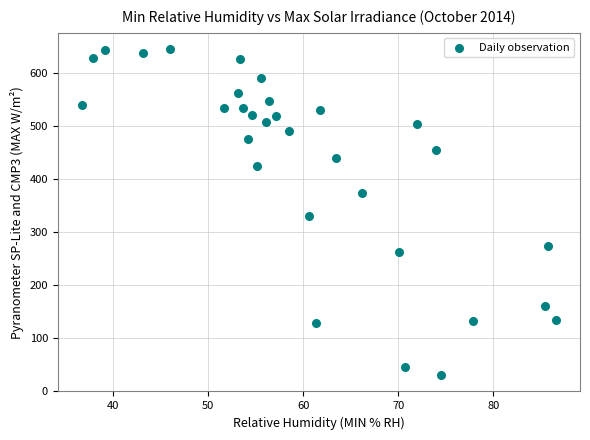

What Y value in the scatter plot is closest to 337?

330.2